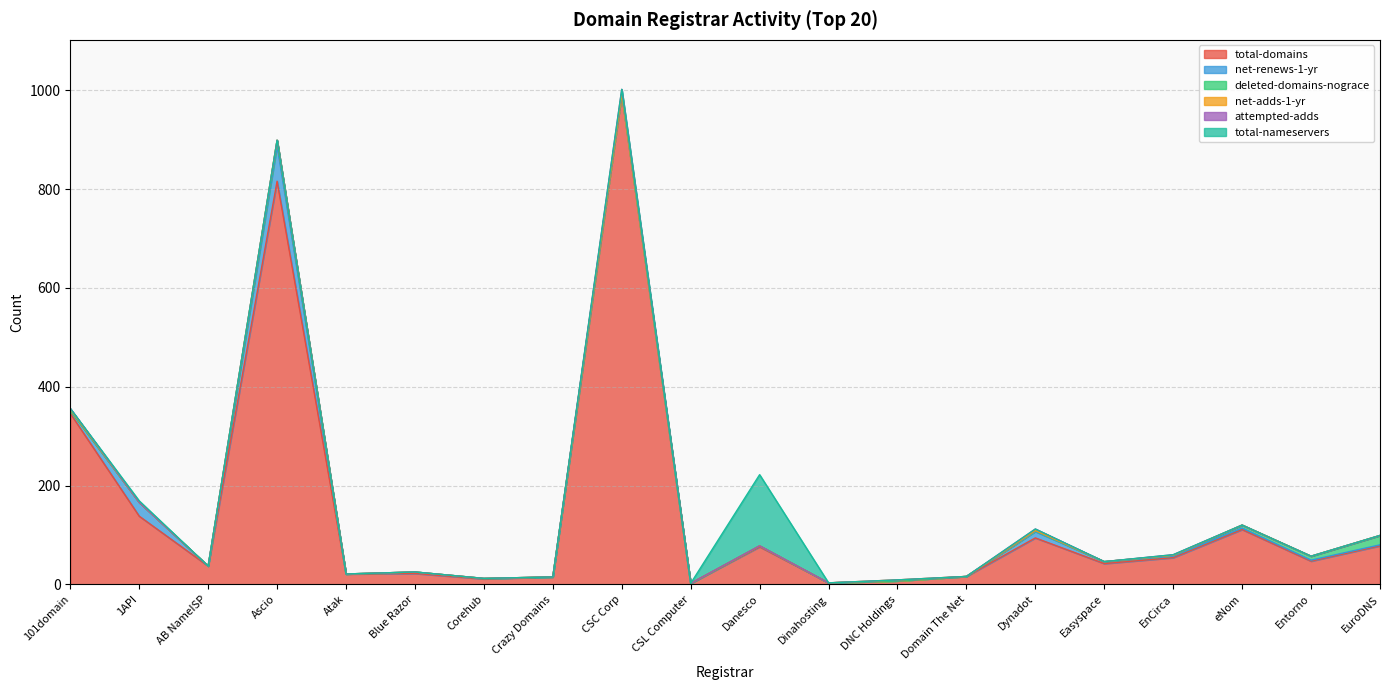

At how many categories does at least one series exceed 310?

3